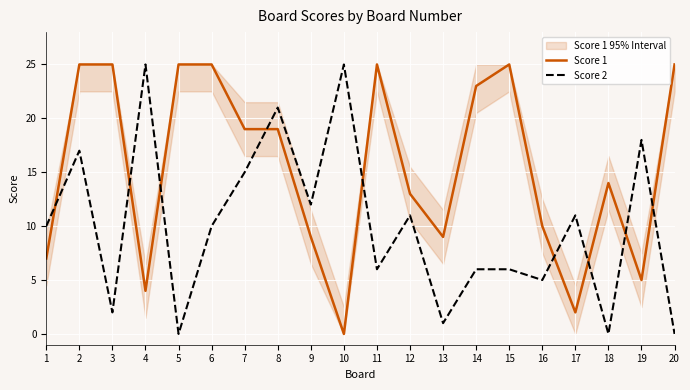

How many data points in Score 2 are less than 10?

9